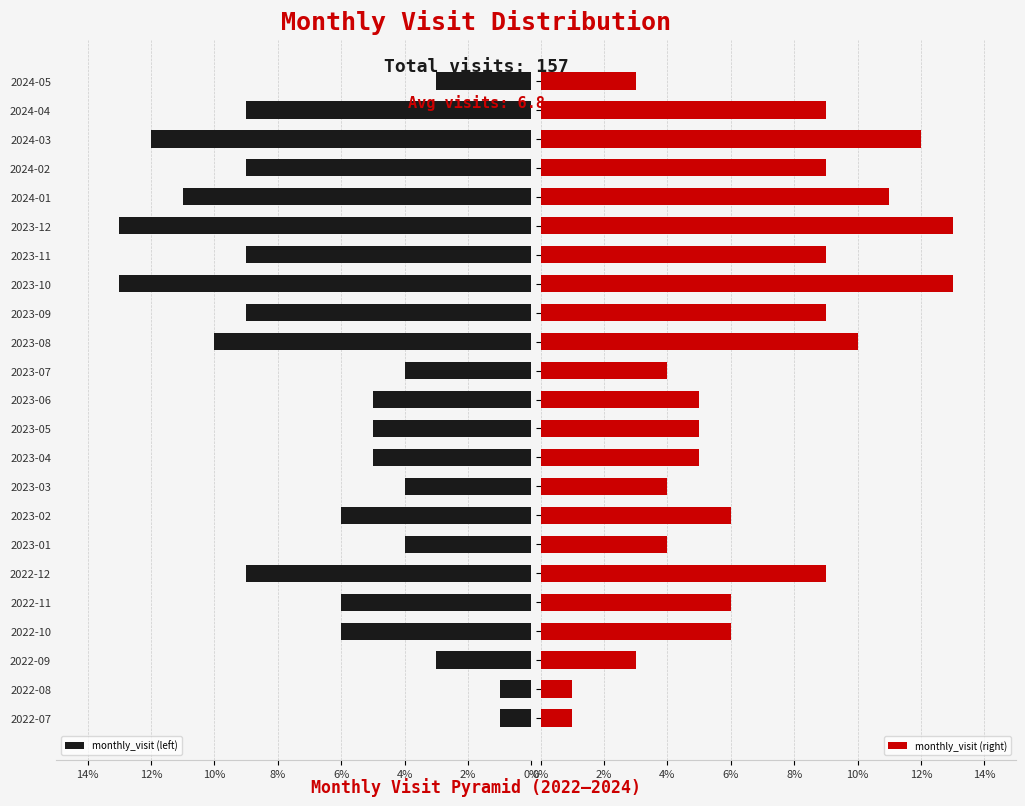

What is the difference between the maximum and minimum values in the monthly_visit (right) series?

12